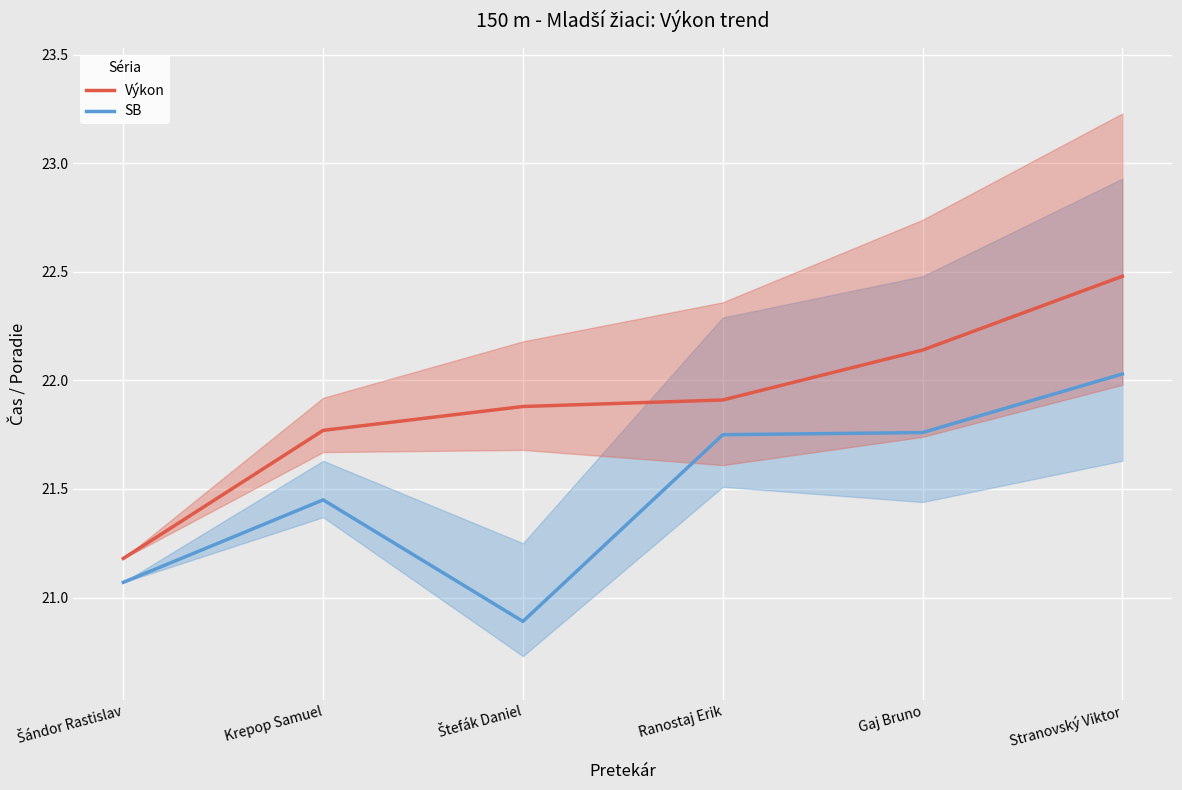

At which label is Výkon closest to 21?

Šándor Rastislav